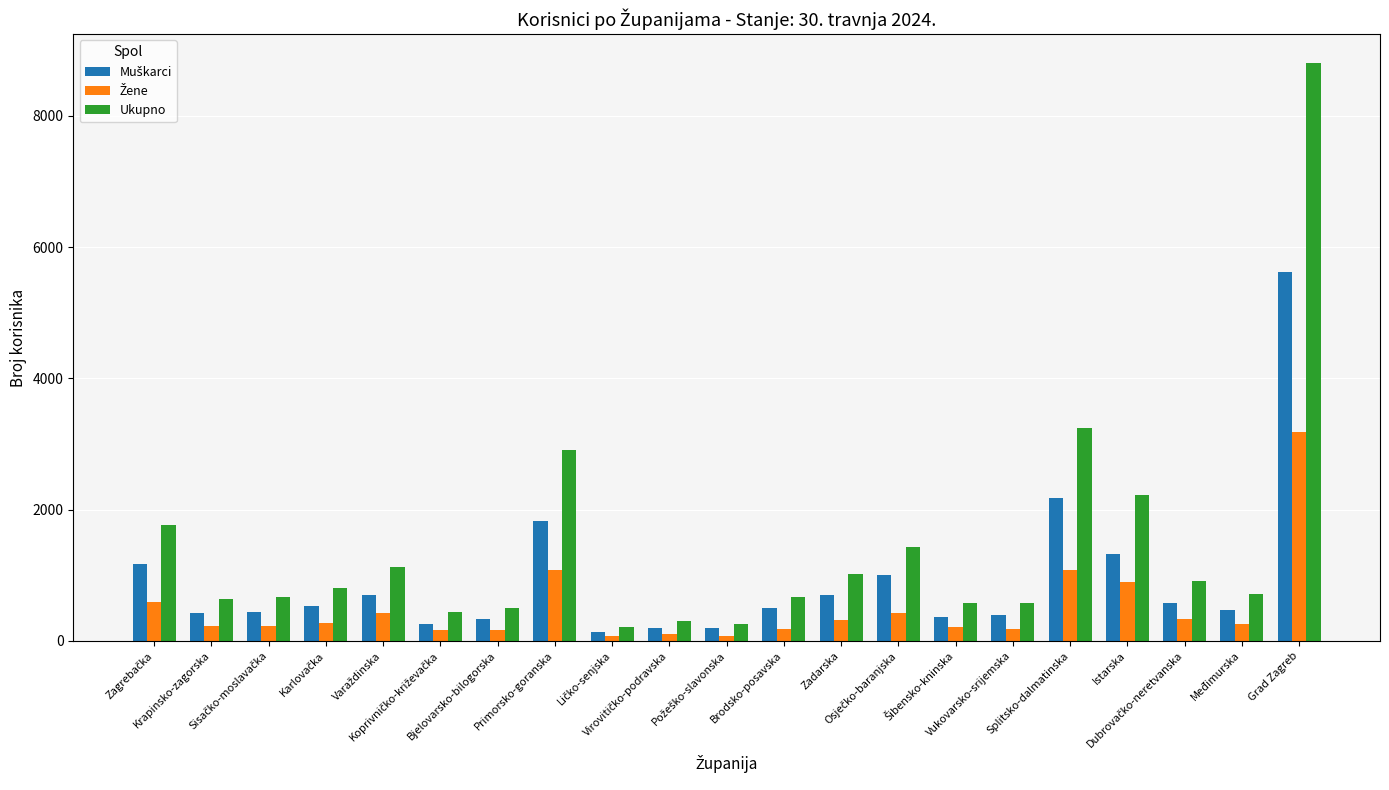

Is it true that Ukupno equals 155 at Međimurska?

False